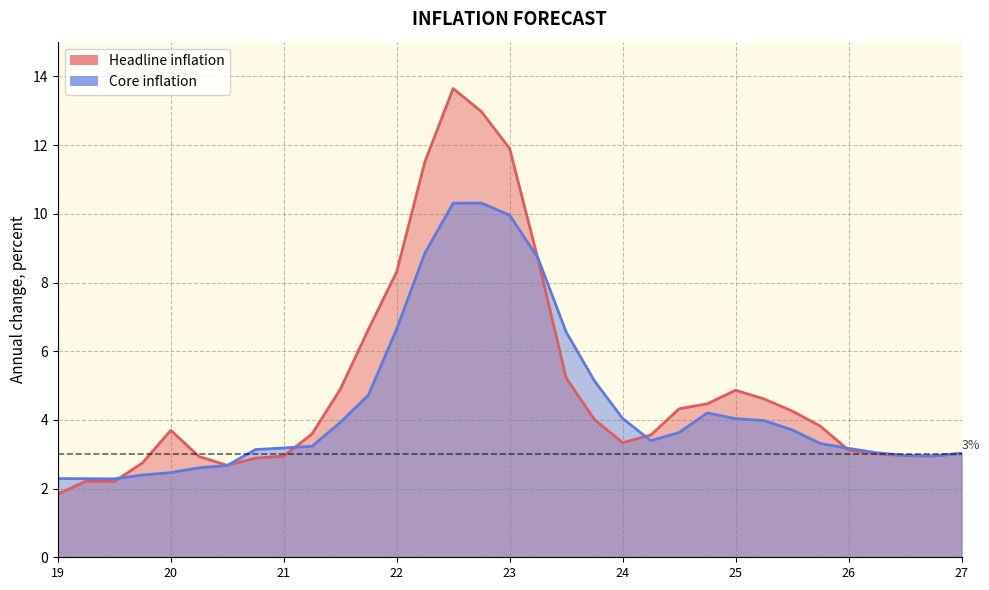

At III, list the series in order from smallest to largest.

Headline inflation, Core inflation